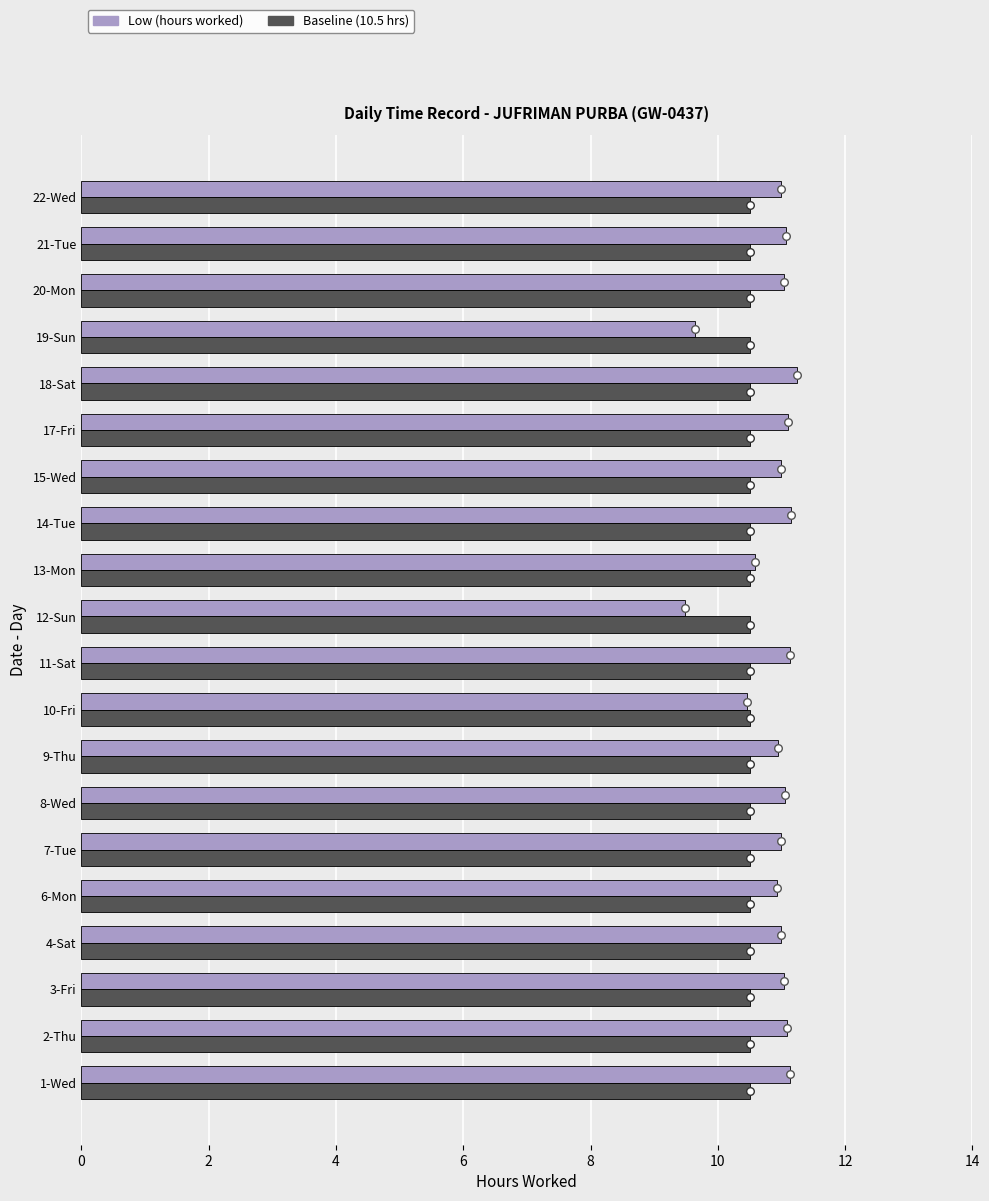

At how many categories does at least one series exceed 0?

20